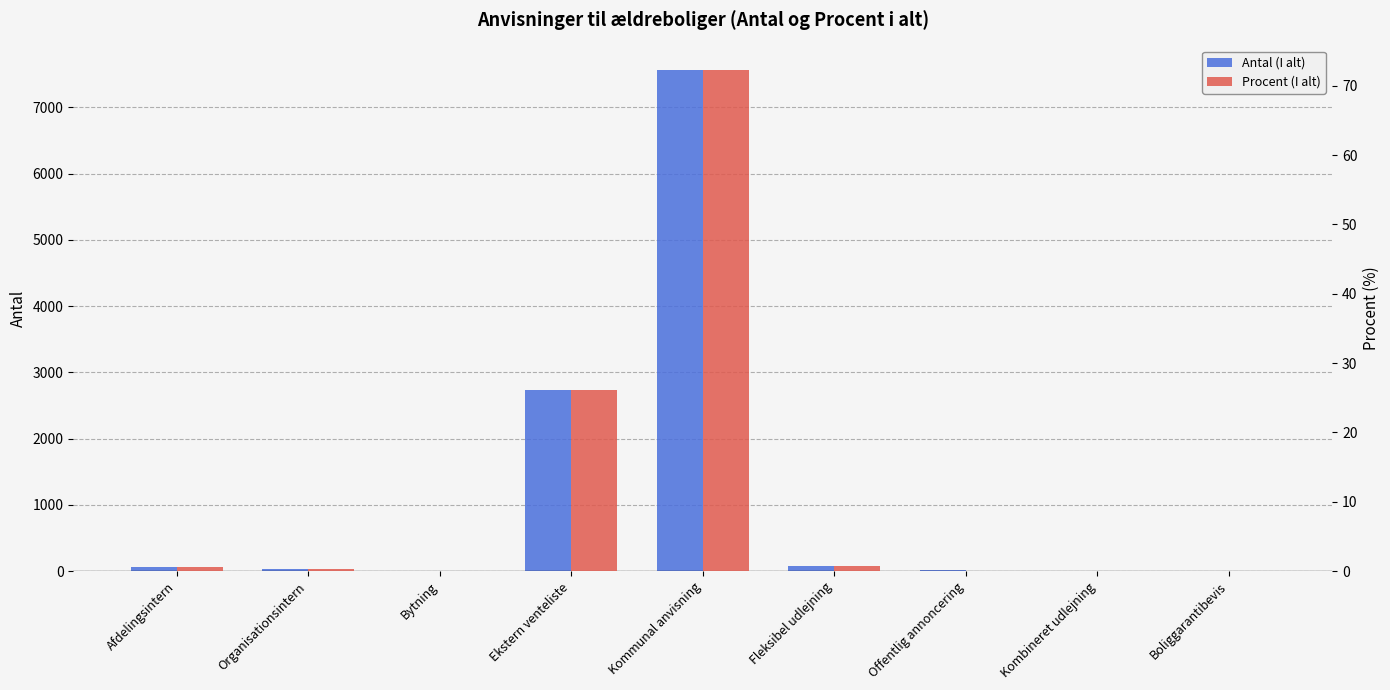

What position from the left is Bytning?

3